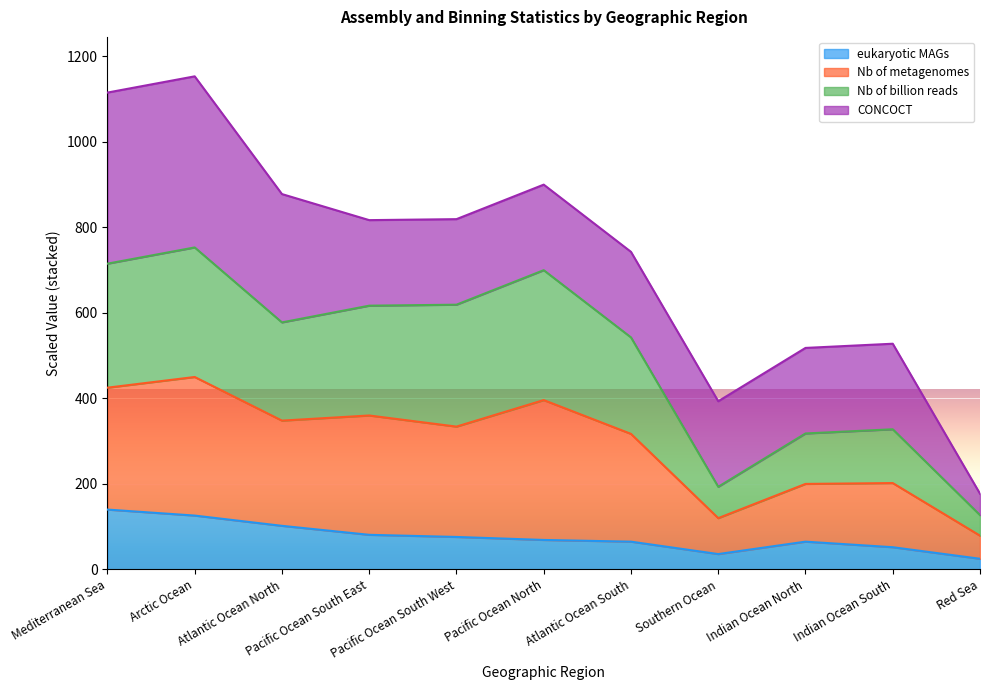

What is the maximum value for eukaryotic MAGs?

140.0